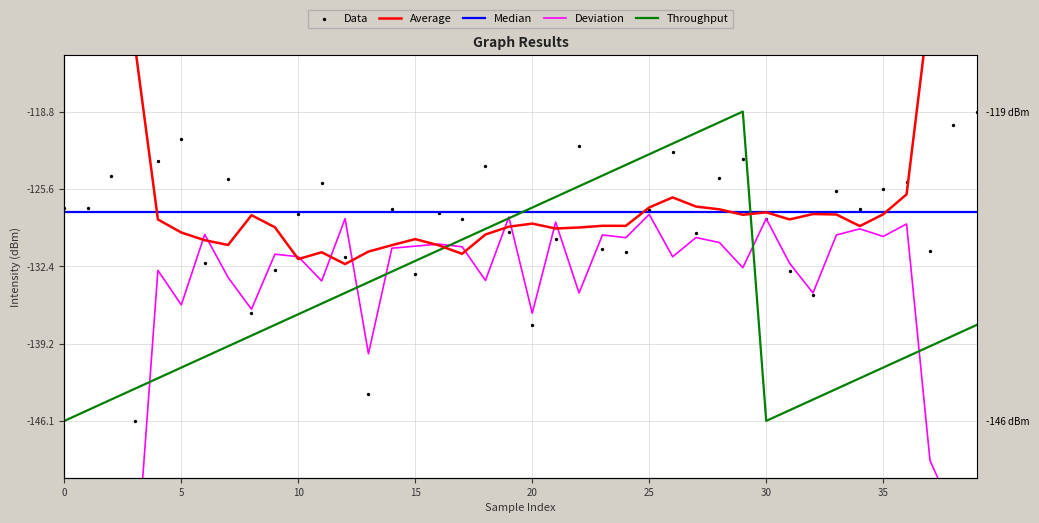

Which series has the largest total across all categories?

Average